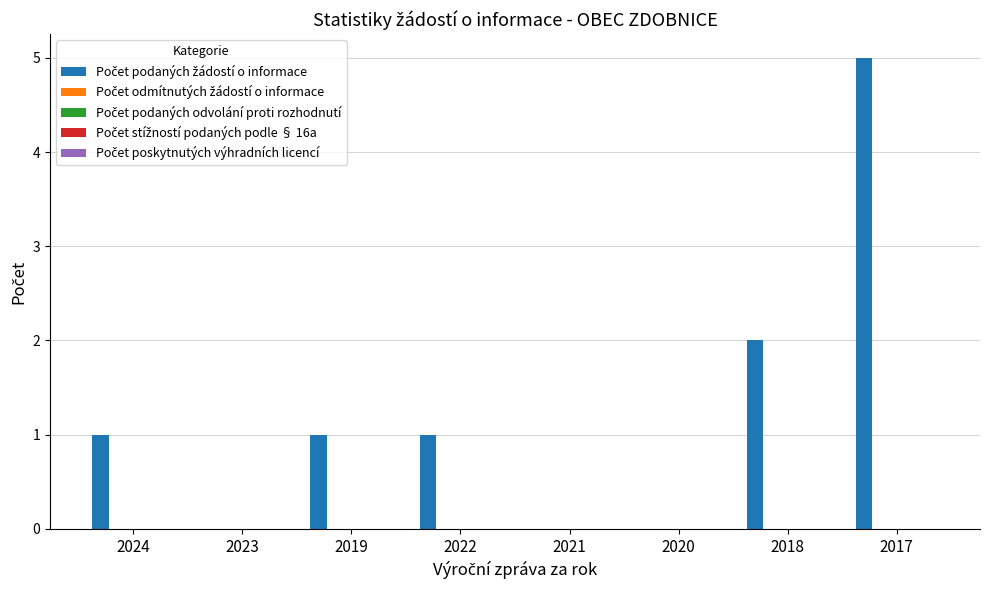

What is the sum of all values?

10